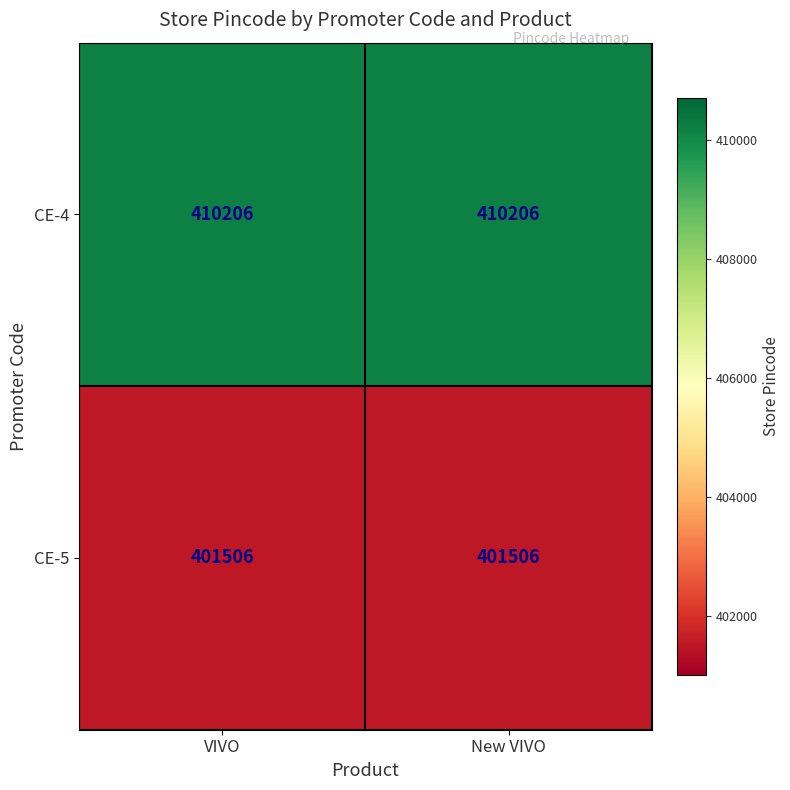

What value does the CE-4 series have at VIVO?

410206